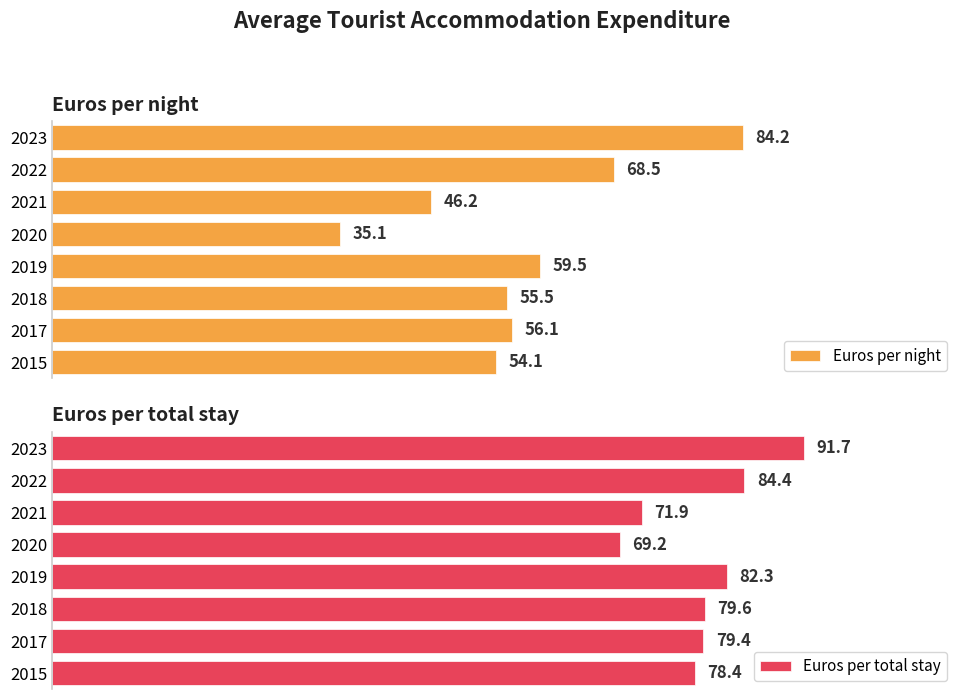

What are all the series names shown in the legend?

Euros per night, Euros per total stay